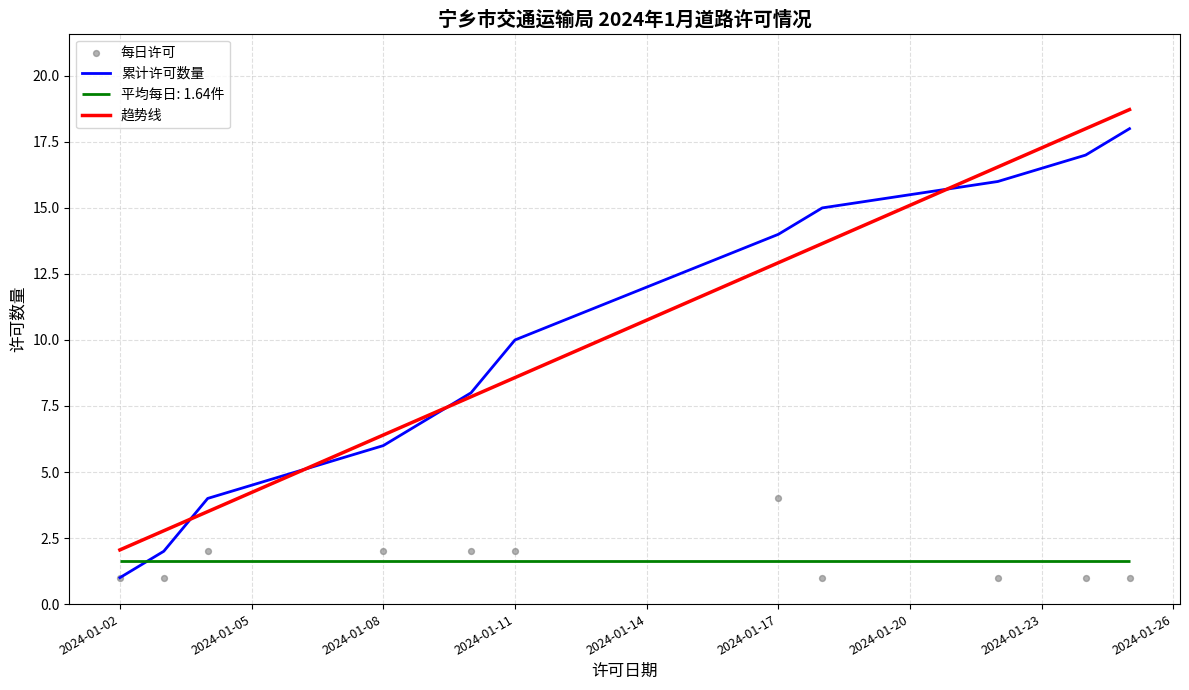

What is the total value across all series at 2024-01-02?

2